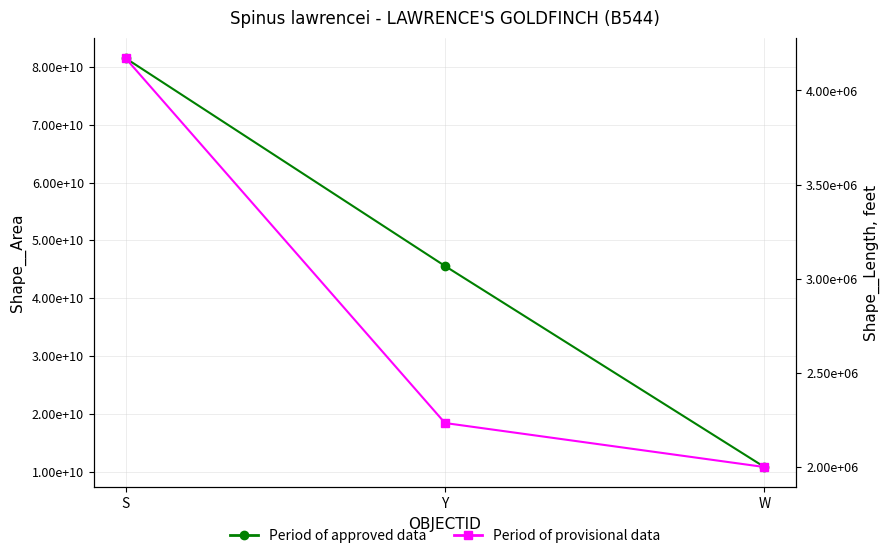

Does the chart have visible grid lines?

Yes